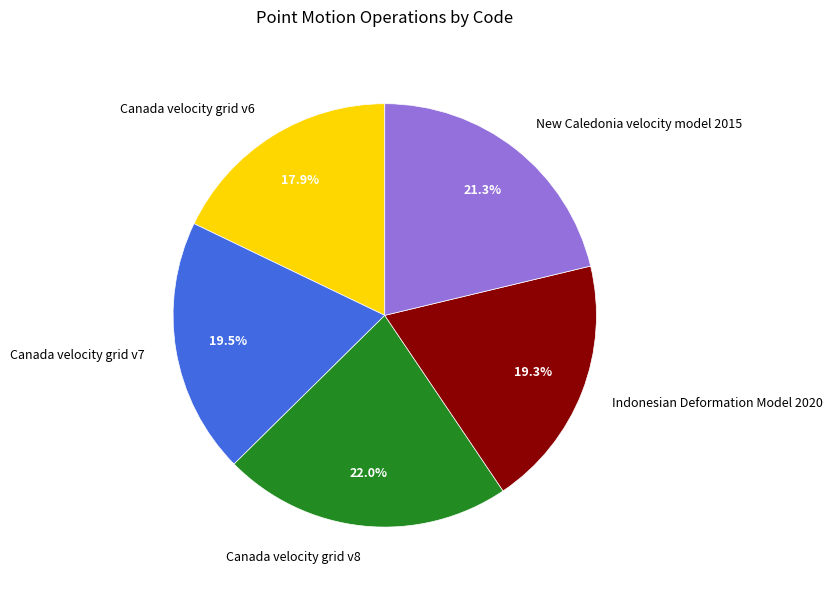

True or false: Indonesian Deformation Model 2020 accounts for 19% of the total.

True